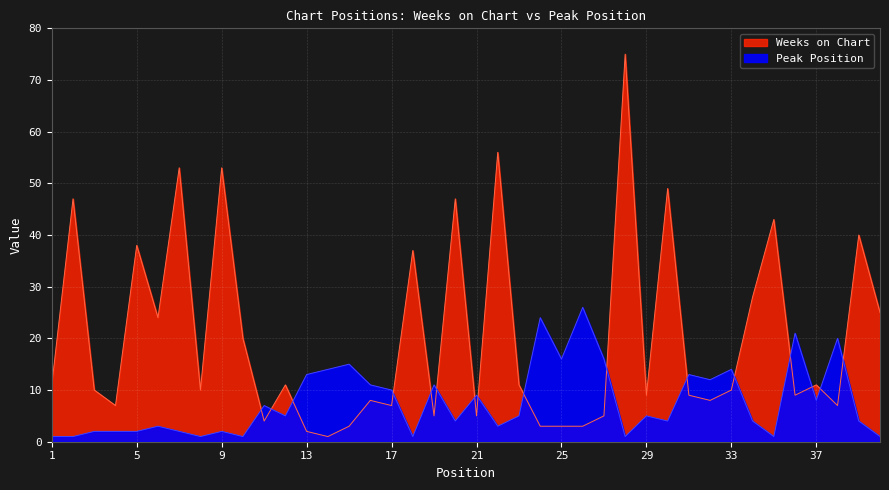

True or false: Peak Position has more than 2 points higher than both neighbors.

True